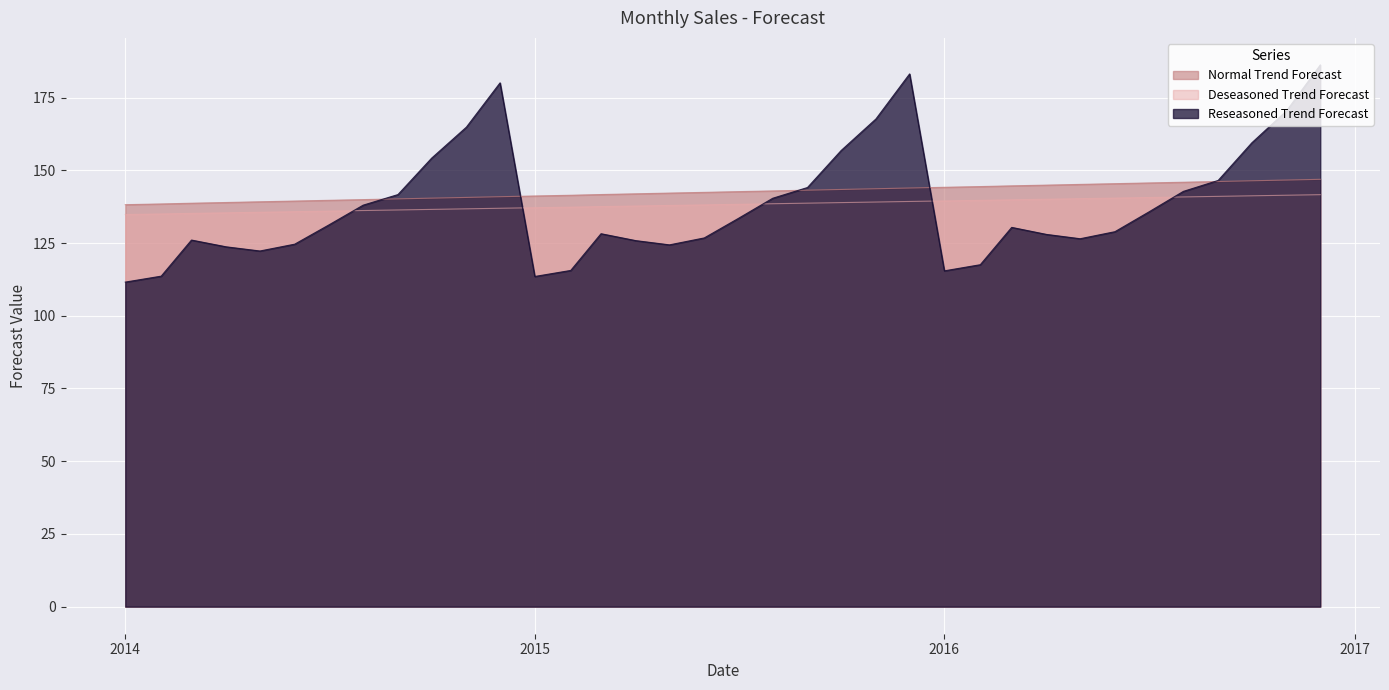

True or false: Deseasoned Trend Forecast has more than 1 points higher than both neighbors.

False